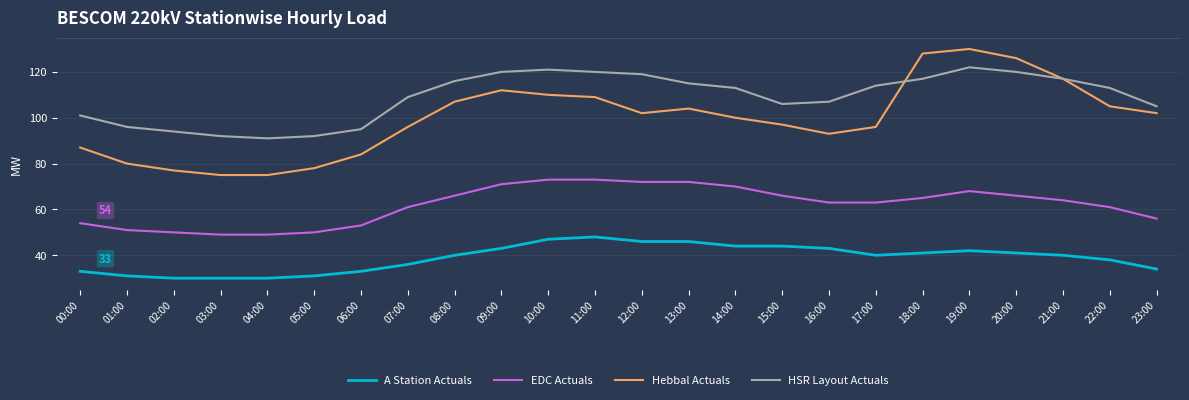

Reading right to left, list all the values displayed in this chart.

A Station Actuals: 23:00=34	22:00=38	21:00=40	20:00=41	19:00=42	18:00=41	17:00=40	16:00=43	15:00=44	14:00=44	13:00=46	12:00=46	11:00=48	10:00=47	09:00=43	08:00=40	07:00=36	06:00=33	05:00=31	04:00=30	03:00=30	02:00=30	01:00=31	00:00=33
EDC Actuals: 23:00=56	22:00=61	21:00=64	20:00=66	19:00=68	18:00=65	17:00=63	16:00=63	15:00=66	14:00=70	13:00=72	12:00=72	11:00=73	10:00=73	09:00=71	08:00=66	07:00=61	06:00=53	05:00=50	04:00=49	03:00=49	02:00=50	01:00=51	00:00=54
Hebbal Actuals: 23:00=102	22:00=105	21:00=117	20:00=126	19:00=130	18:00=128	17:00=96	16:00=93	15:00=97	14:00=100	13:00=104	12:00=102	11:00=109	10:00=110	09:00=112	08:00=107	07:00=96	06:00=84	05:00=78	04:00=75	03:00=75	02:00=77	01:00=80	00:00=87
HSR Layout Actuals: 23:00=105	22:00=113	21:00=117	20:00=120	19:00=122	18:00=117	17:00=114	16:00=107	15:00=106	14:00=113	13:00=115	12:00=119	11:00=120	10:00=121	09:00=120	08:00=116	07:00=109	06:00=95	05:00=92	04:00=91	03:00=92	02:00=94	01:00=96	00:00=101